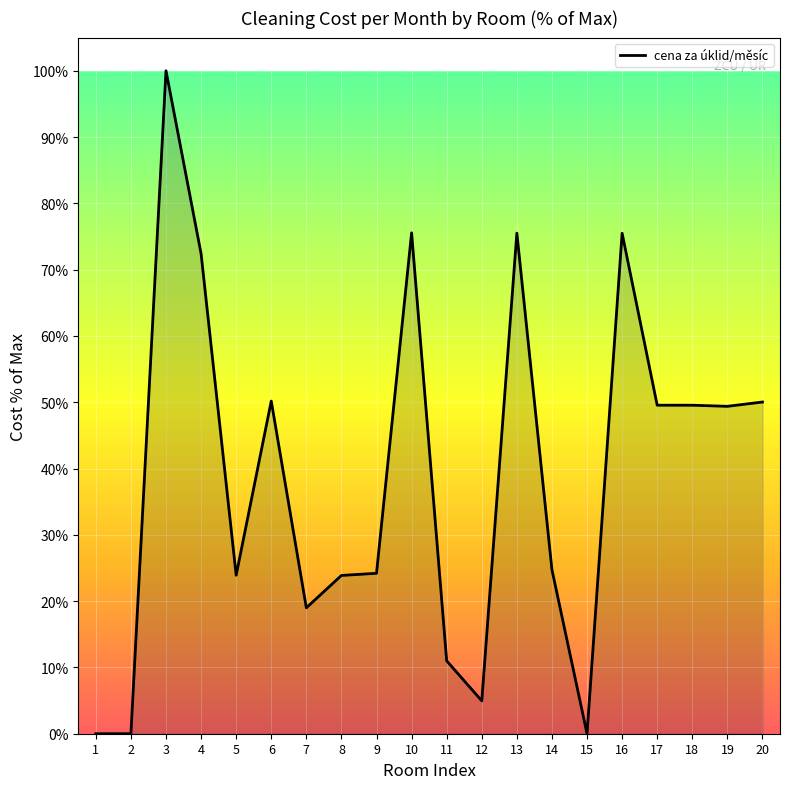

Which category has the highest value across all series?

3